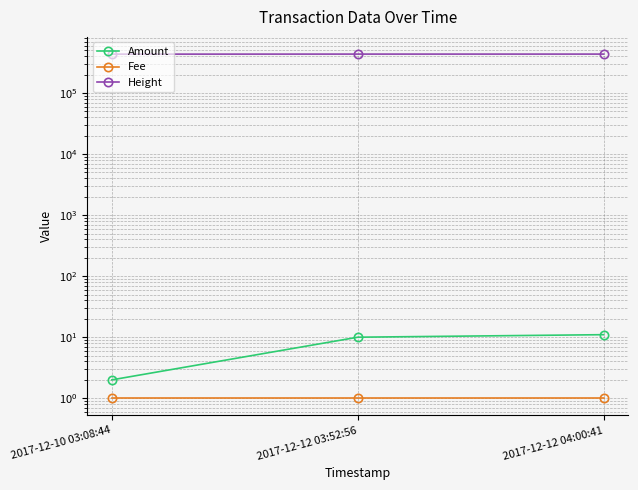

What is the minimum value for Fee?

1